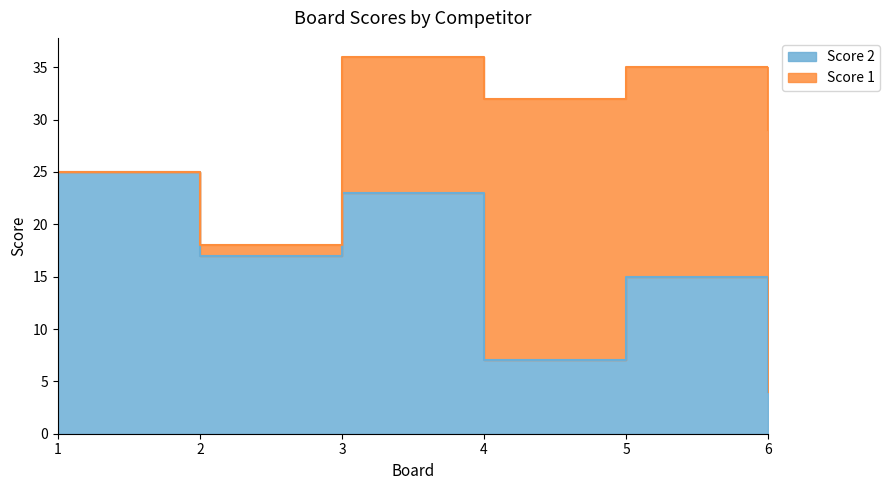

How many points are lower than both their immediate neighbors (excluding endpoints)?

2